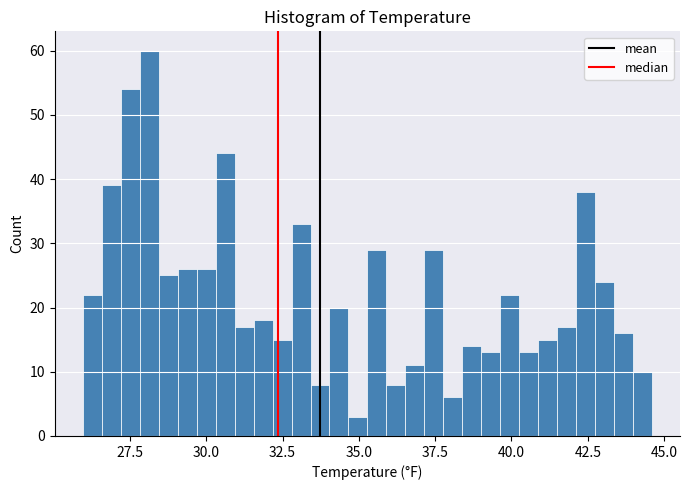

Around what value on the x-axis is the tallest bar? Give the approximate position of its centre, as read against the axis.

28.0